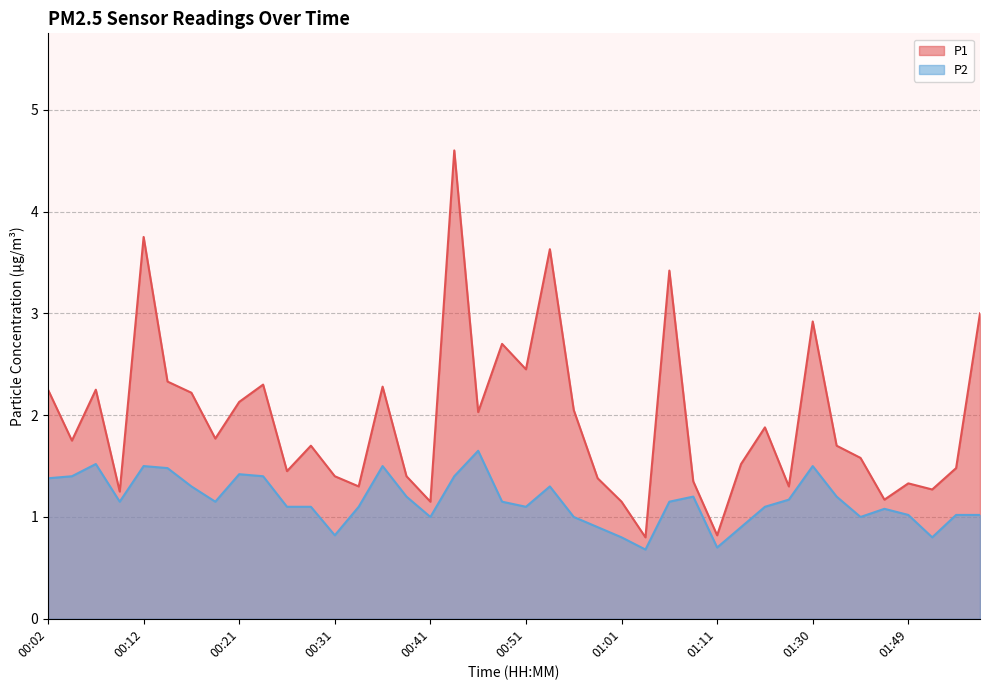

Where is the first local minimum for P2?

00:09